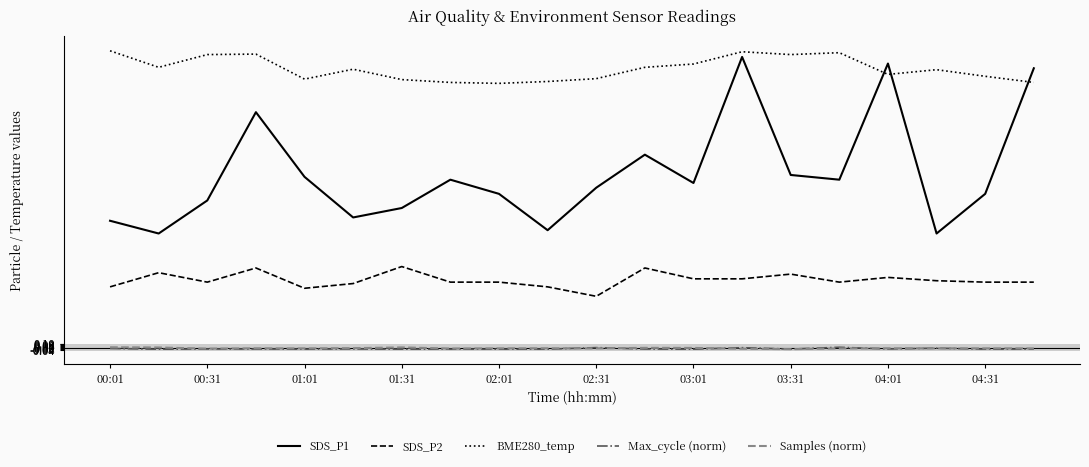

What is the maximum value for SDS_P2?

1.7